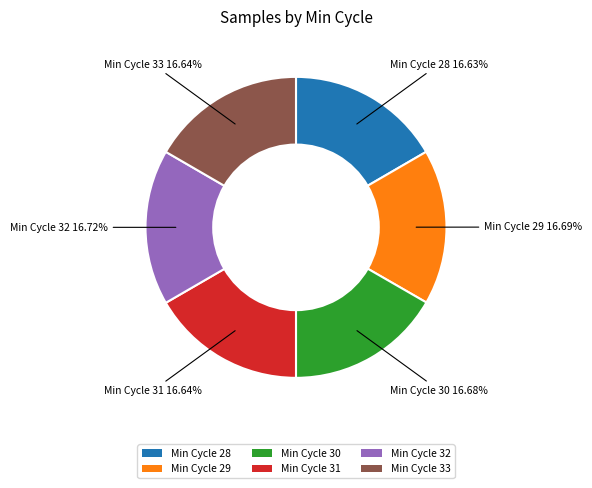

What is the ratio of the value at Min Cycle 29 to the value at Min Cycle 30?

1.0